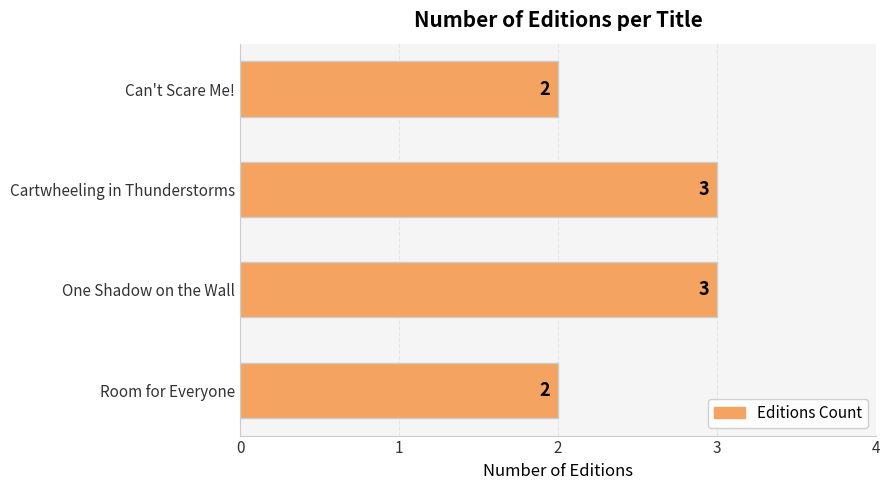

Read the value at One Shadow on the Wall.

3